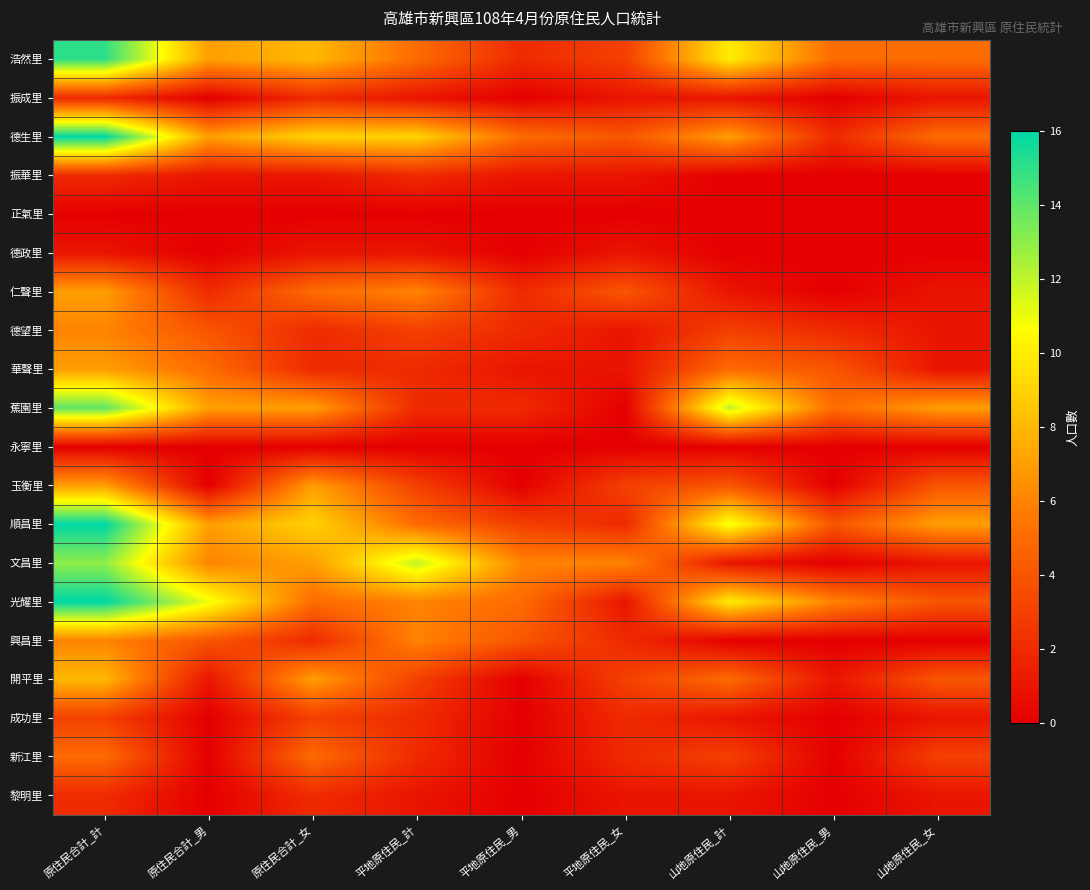

Which has a higher value, 原住民合計_計 or 平地原住民_女?

原住民合計_計